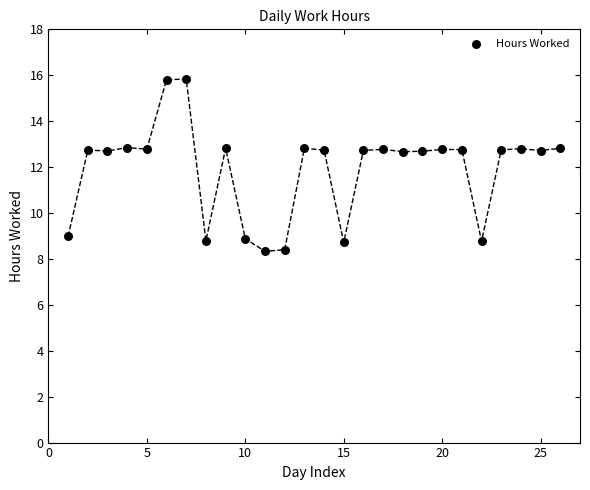

What is the range of X values (max minus min)?

25.0